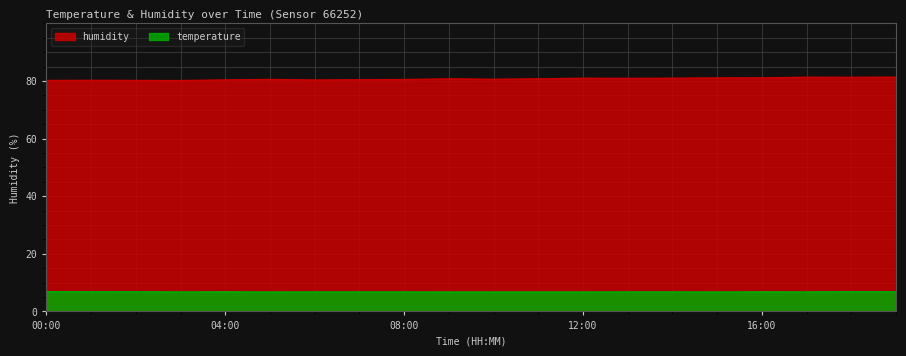

What are all the series names shown in the legend?

humidity, temperature